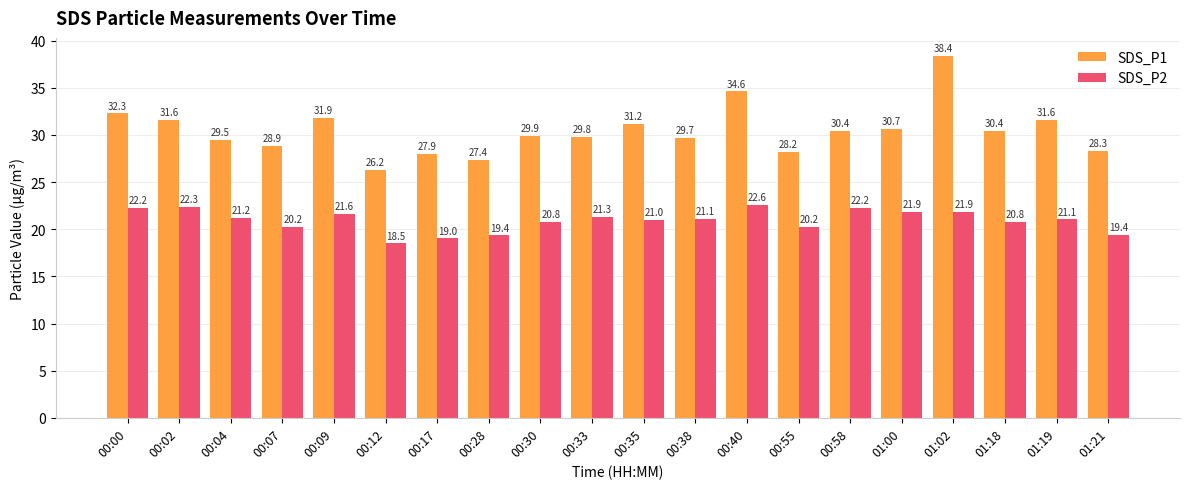

How many data points does each series have?

20